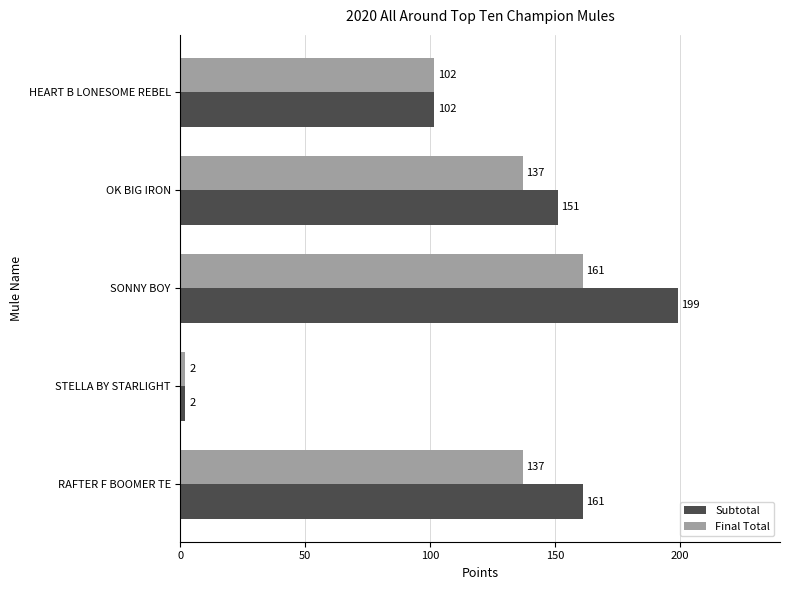

The value of Subtotal at RAFTER F BOOMER TE is 161.0. True or false?

True